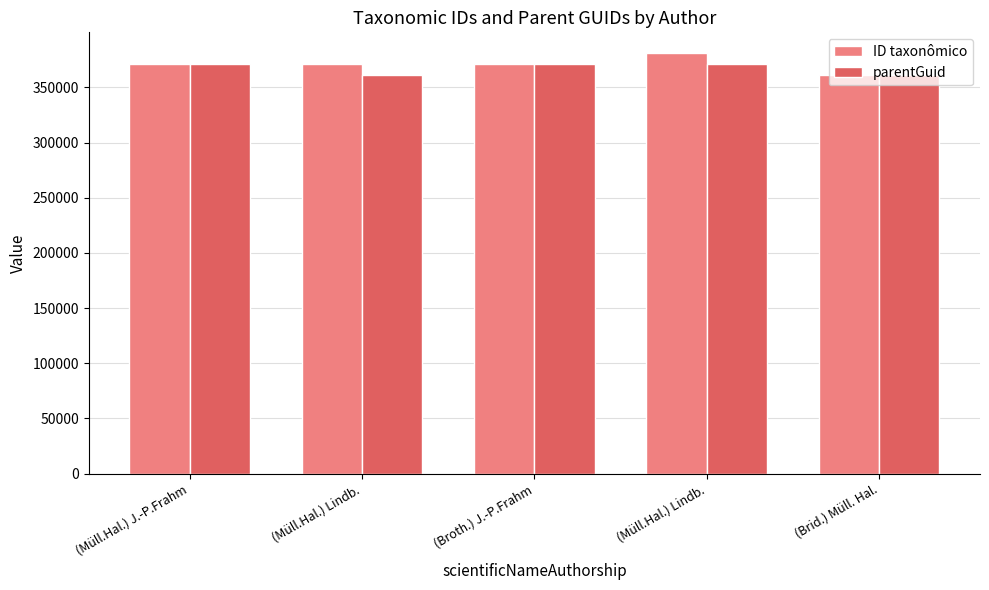

What is the difference between the maximum and second lowest values in the ID taxonômico series?

10008